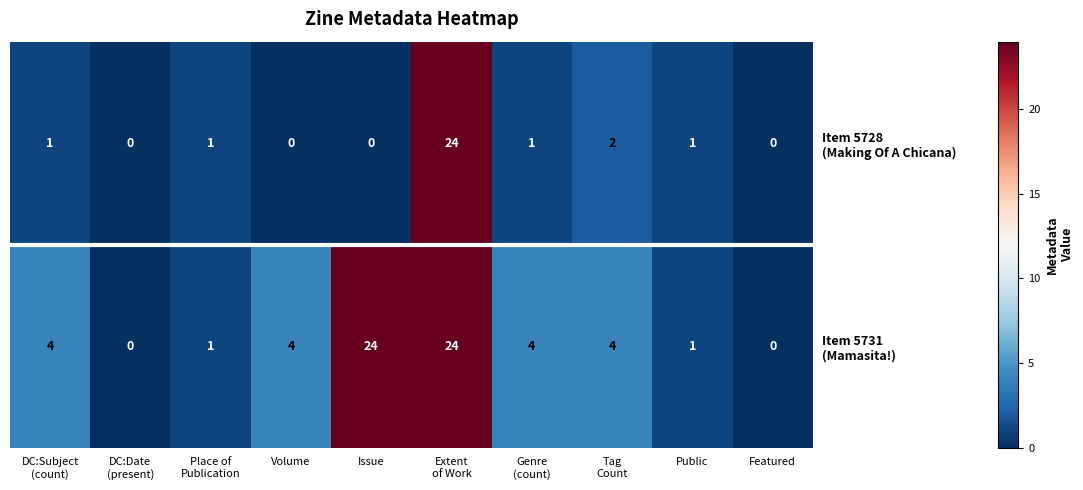

What is the difference between the highest and lowest values at Issue?

24